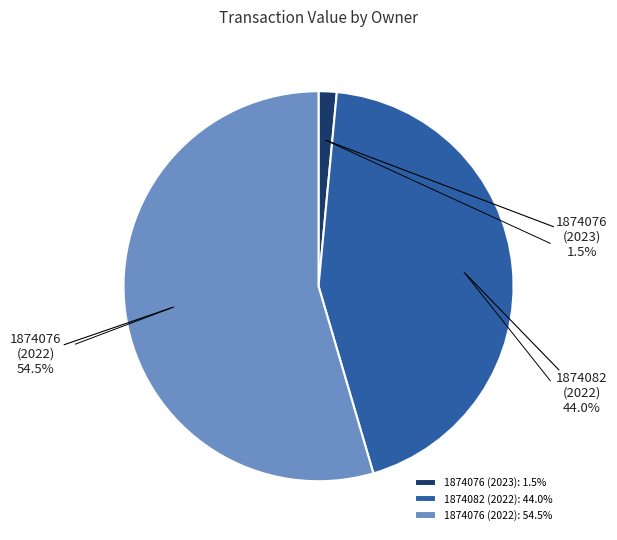

To the nearest percent, what is the average slice percentage?

33%